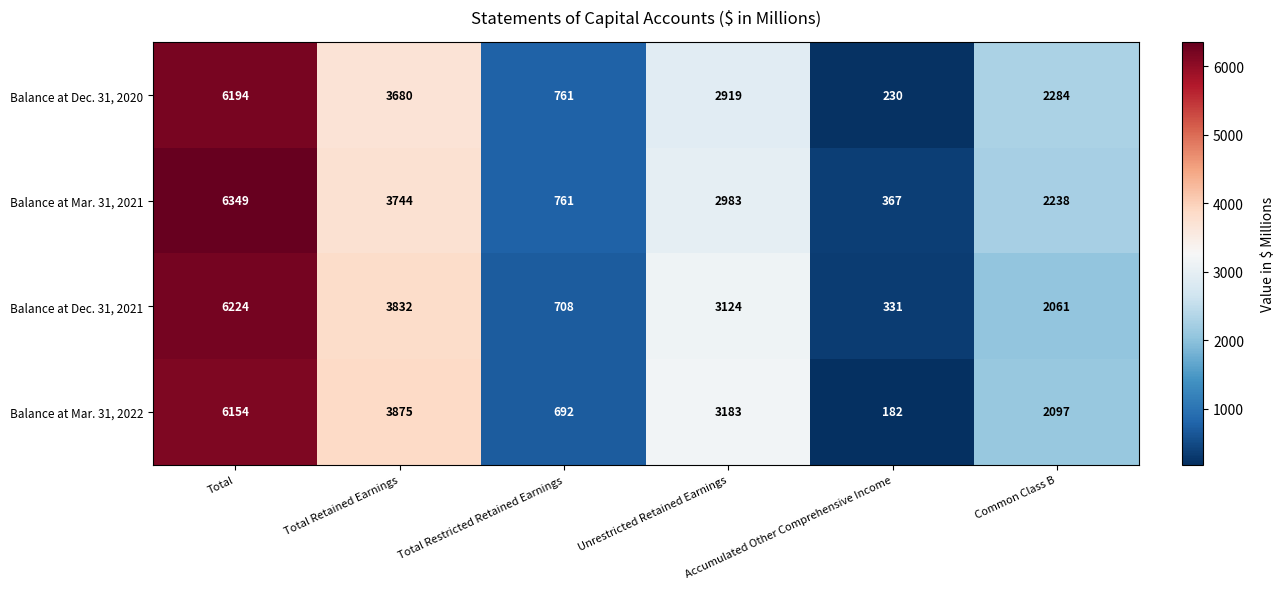

Which series has the largest range (max minus min)?

Balance at Mar. 31, 2021